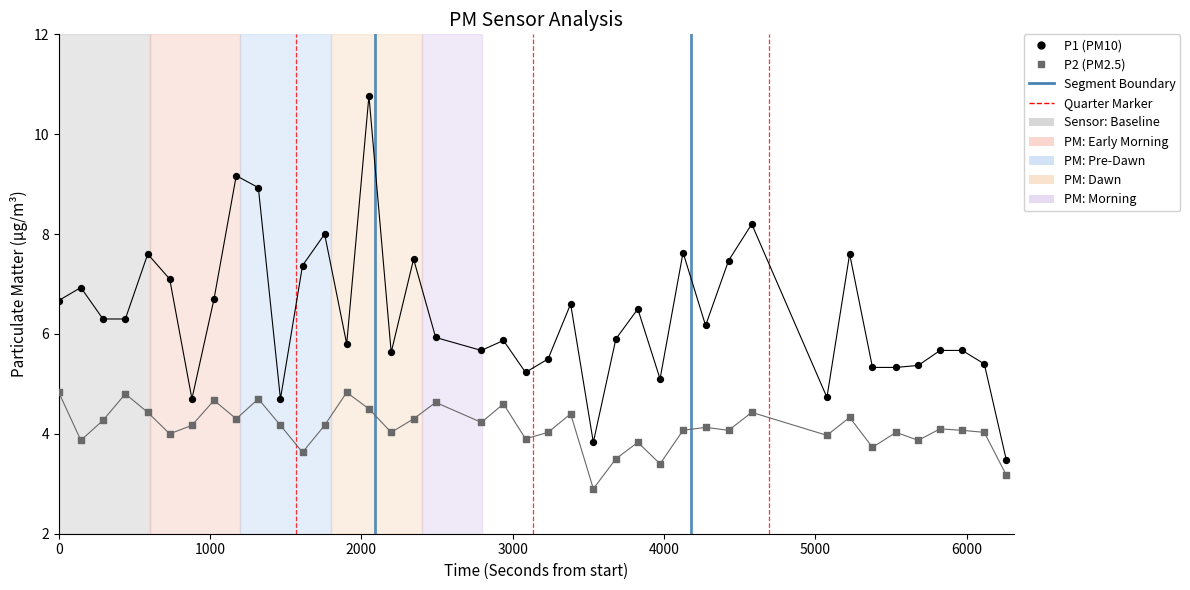

Which series has the largest Y range (max minus min)?

P1 (PM10)